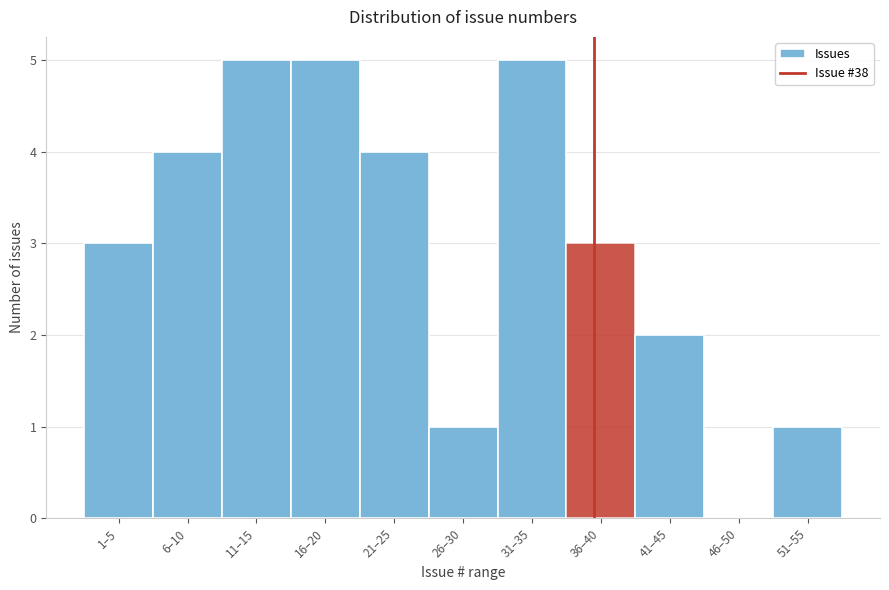

Reading left to right, list all the values displayed in this chart.

1–5=3	6–10=4	11–15=5	16–20=5	21–25=4	26–30=1	31–35=5	36–40=3	41–45=2	46–50=0	51–55=1